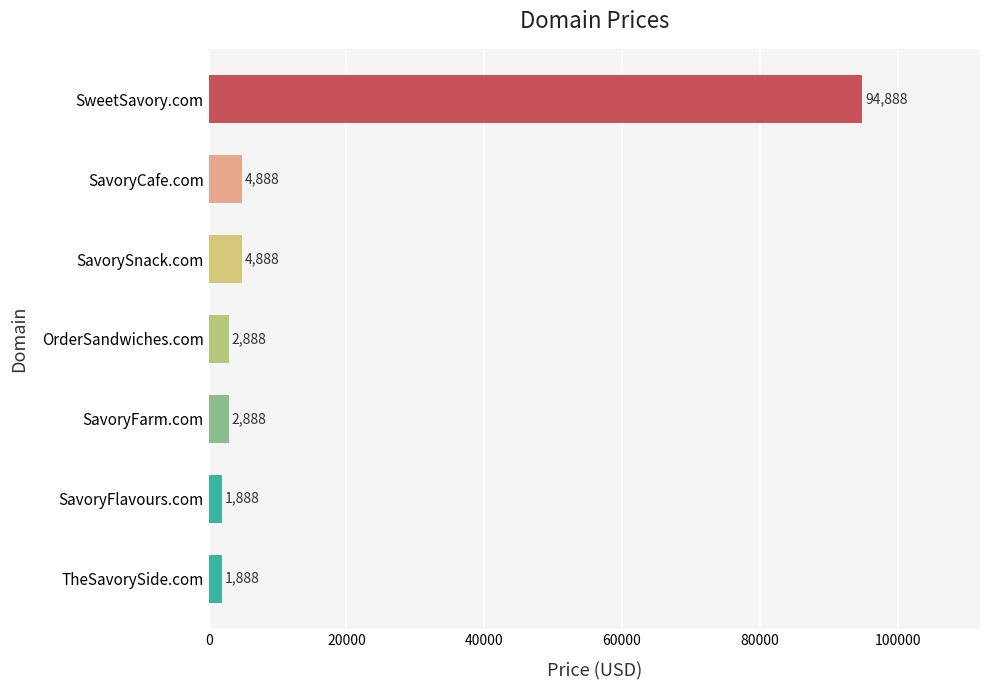

Between TheSavorySide.com and OrderSandwiches.com, which is larger?

OrderSandwiches.com